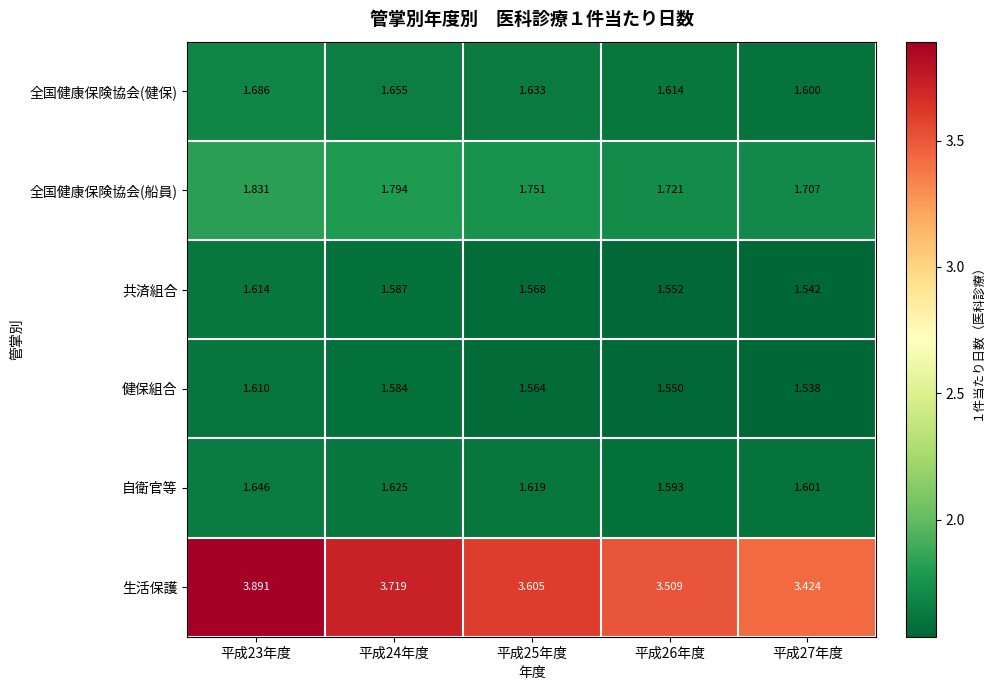

What is the difference between the highest and lowest values at 平成24年度?

2.1